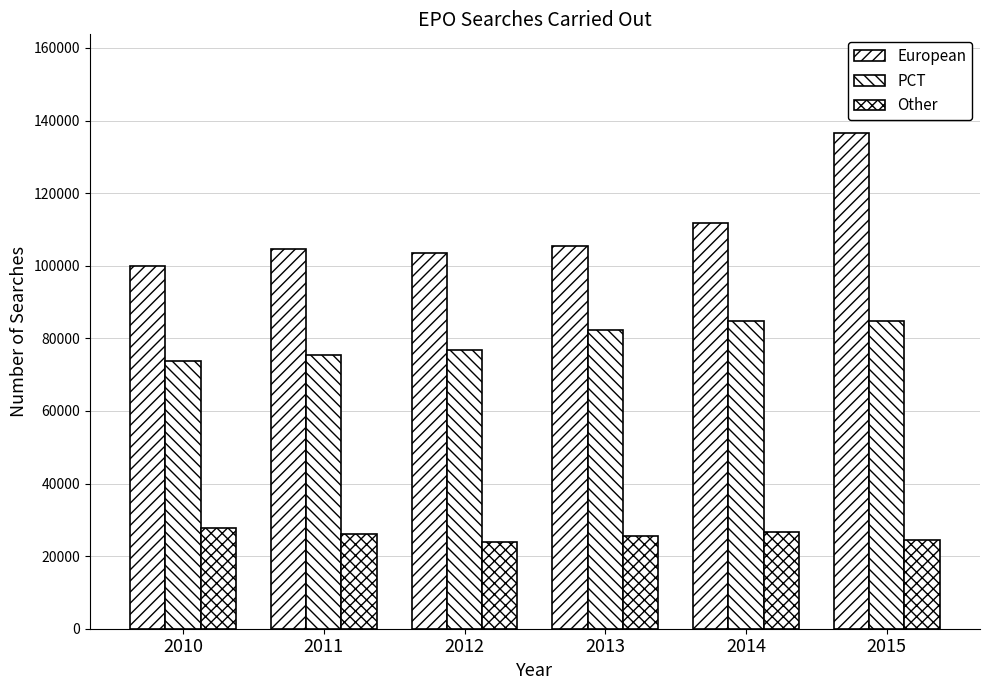

The Other series shows 26755 at 2014. True or false?

True